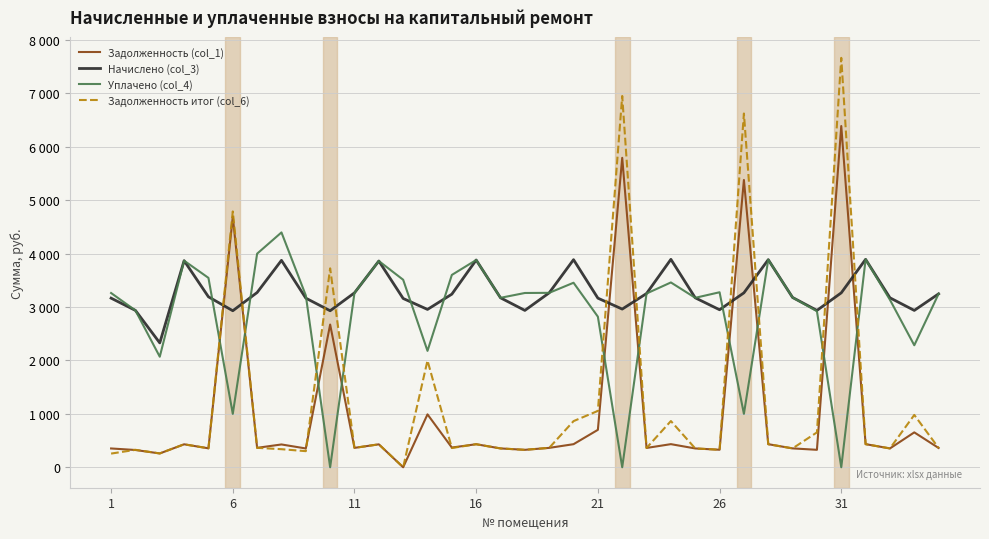

Which series has the largest range (max minus min)?

Задолженность итог (col_6)